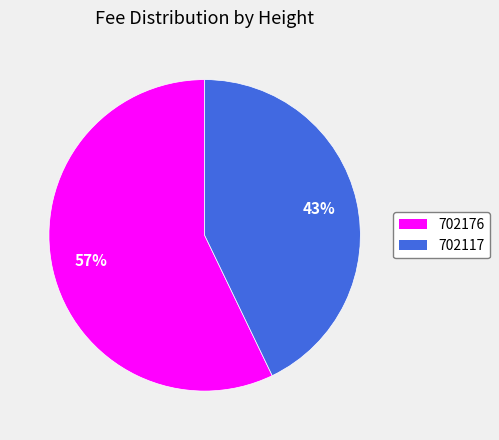

To the nearest percent, what is the combined percentage of 702117 and 702176?

100%